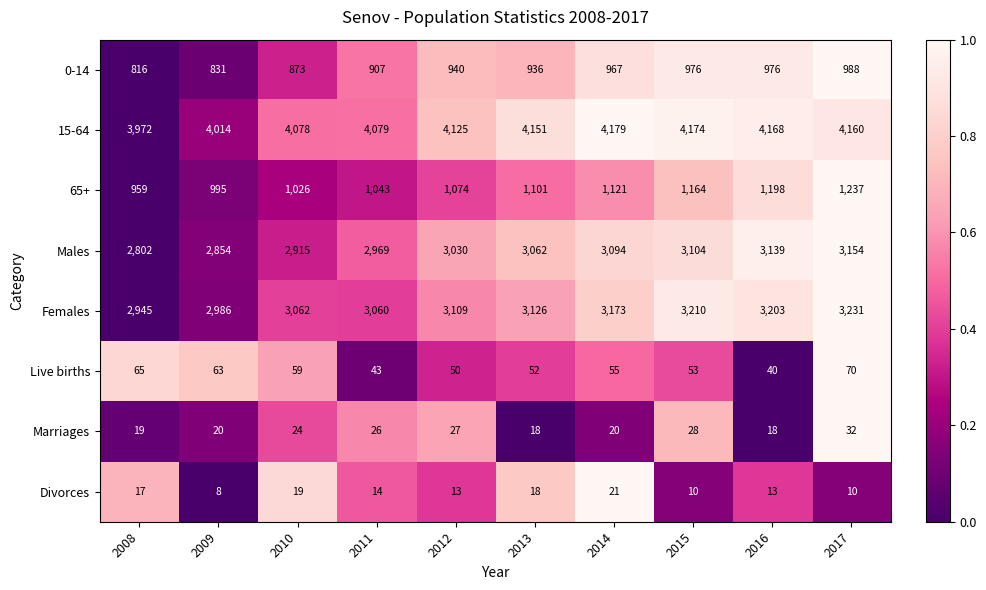

List the series in order of their peak value, lowest first.

Divorces, Marriages, Live births, 0-14, 65+, Males, Females, 15-64